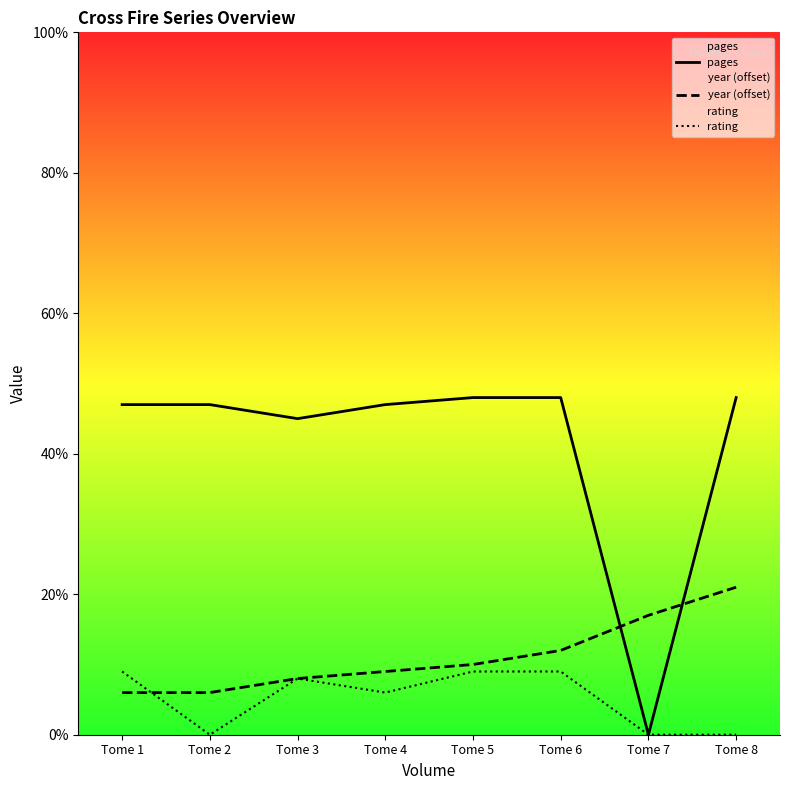

What is the difference between the highest and lowest values at Tome 3?

37